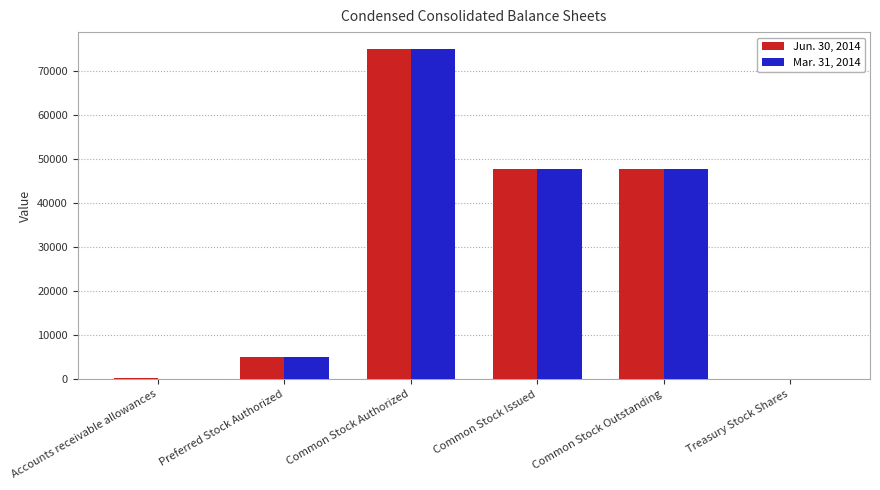

Which series changed the most between Common Stock Authorized and Common Stock Issued?

Mar. 31, 2014